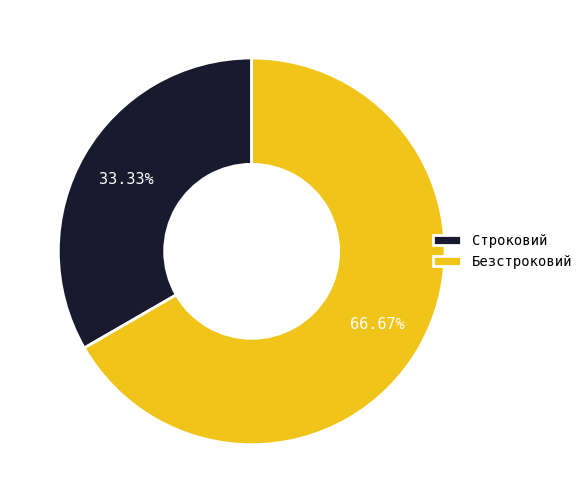

Which slice is the largest?

Безстроковий